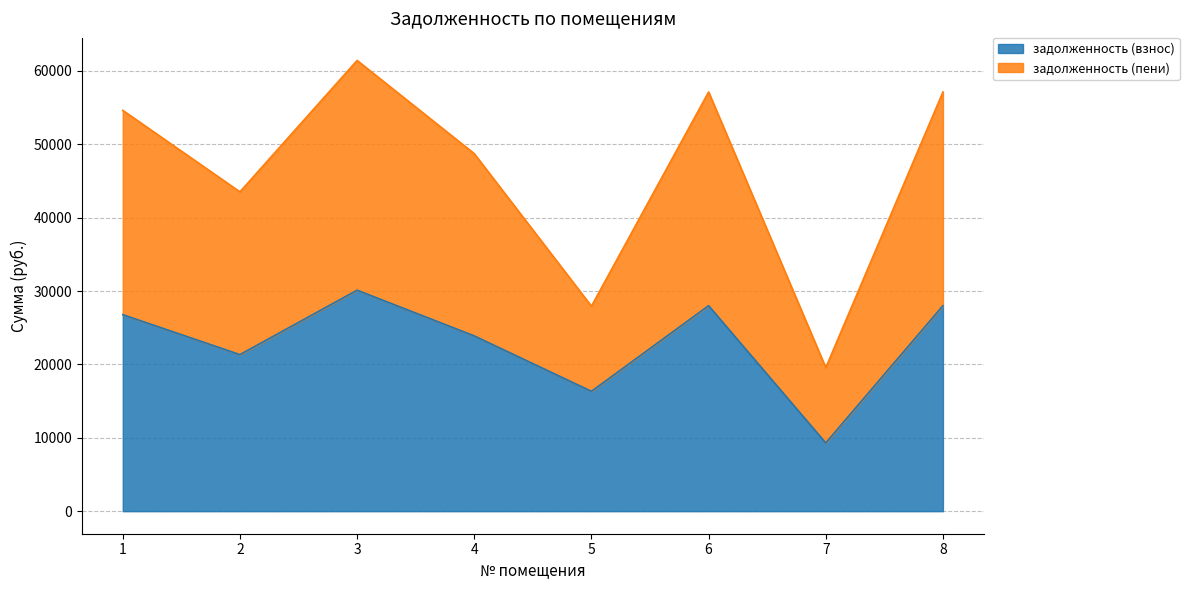

At which label does задолженность (пени) first exceed 54614?

1